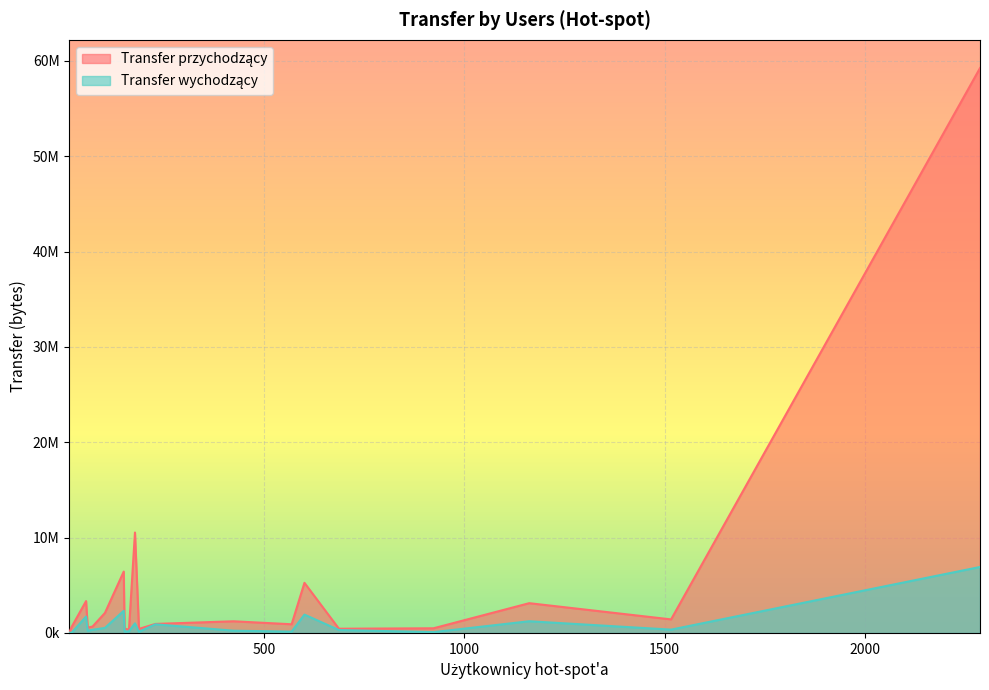

Read the Transfer wychodzący value at 103.

525640